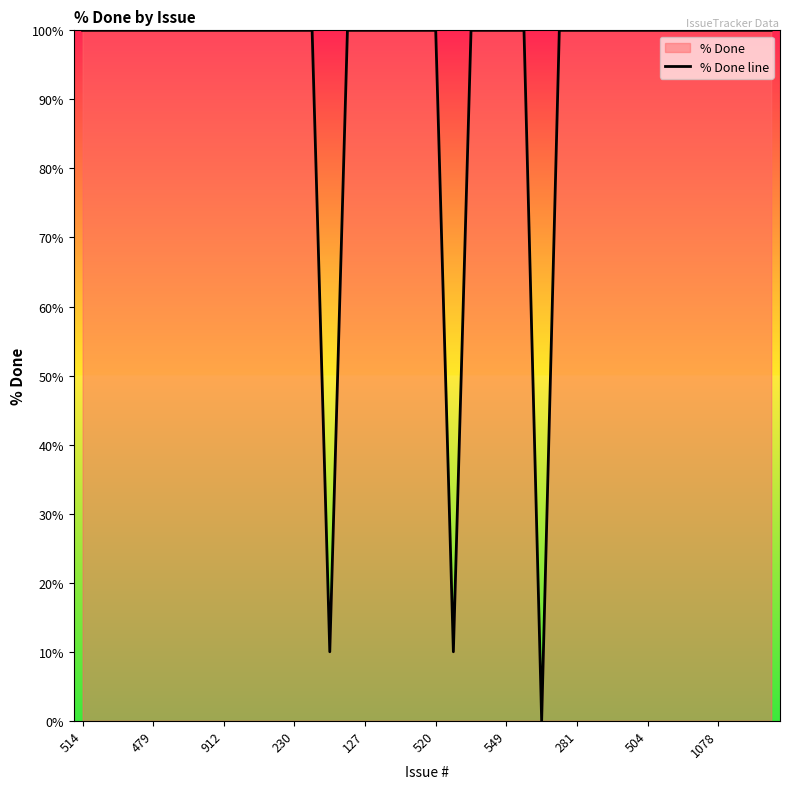

Reading left to right, what are all the values shown in this chart?

100	100	100	100	100	100	100	100	100	100	100	100	100	100	10	100	100	100	100	100	100	10	100	100	100	100	0	100	100	100	100	100	100	100	100	100	100	100	100	100